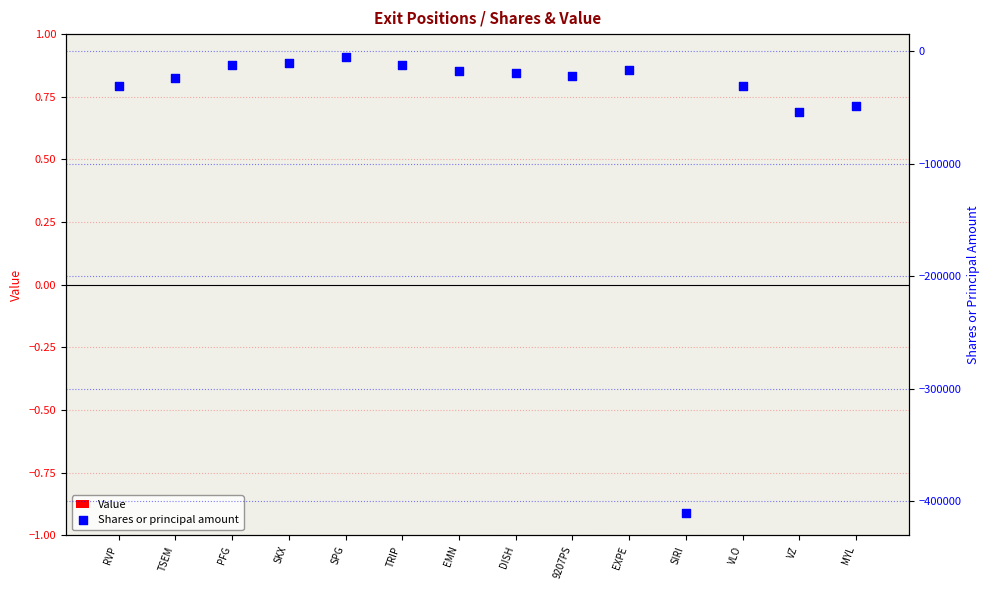

Which series has the widest spread of Y values?

Shares or principal amount